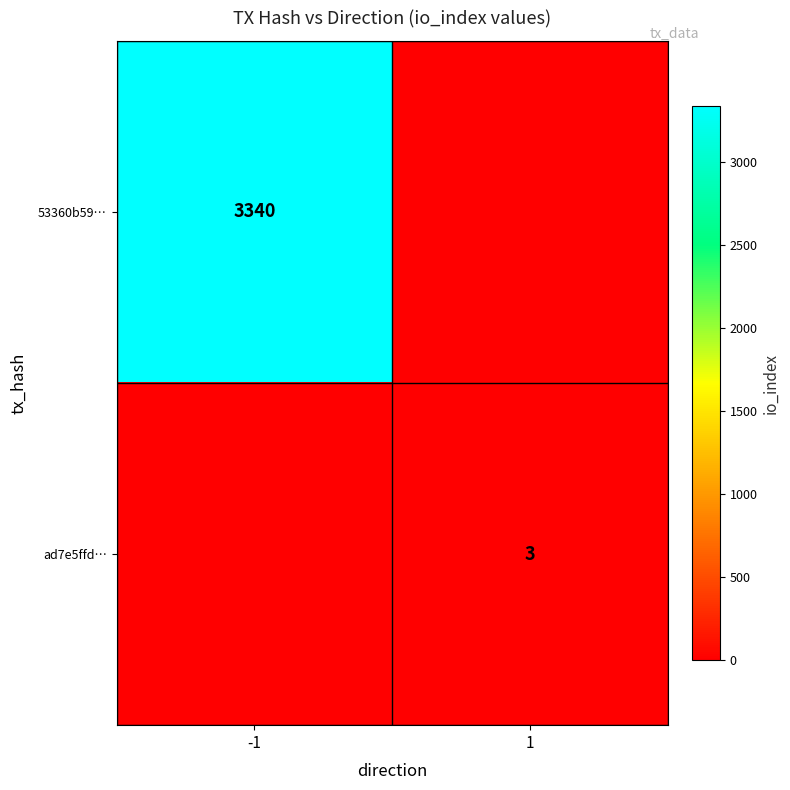

Is it true that ad7e5ffd… equals 5 at 1?

False